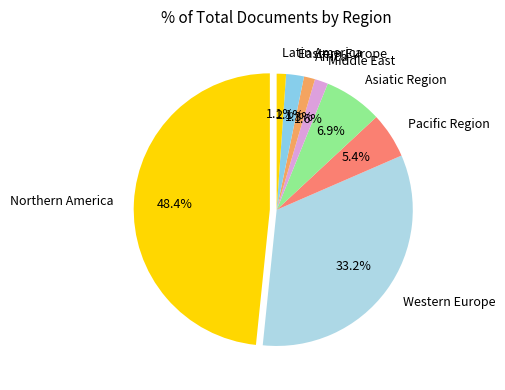

Is it true that 13 is 1% of the pie?

True